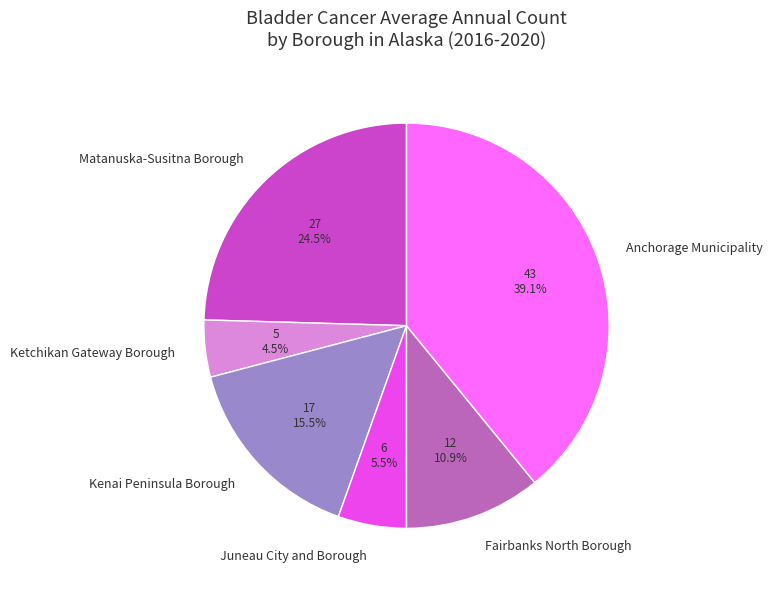

To the nearest percent, what is the difference between the largest and smallest slice percentages?

35%